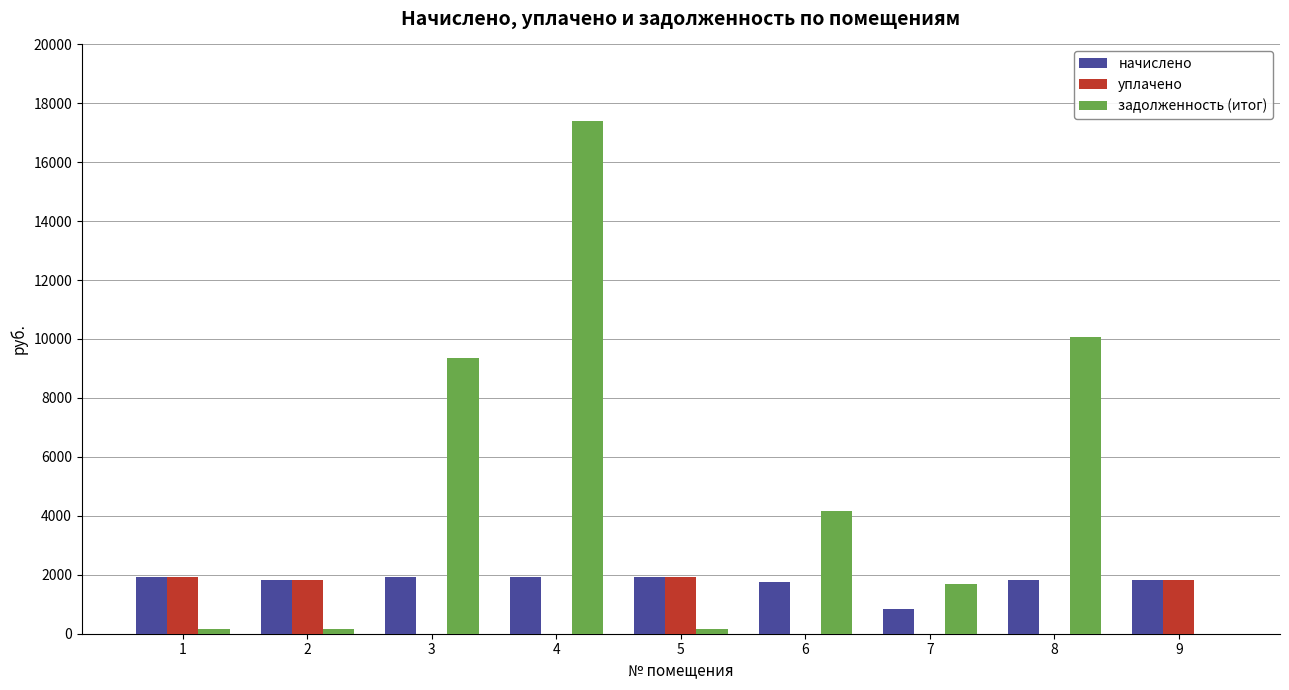

What is the highest value of the уплачено series?

1939.5